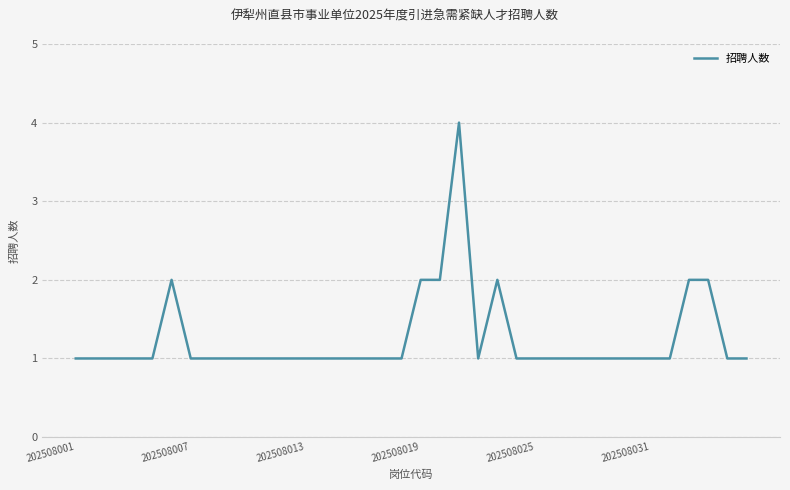

Reading right to left, transcribe all the data shown in this chart.

1	1	2	2	1	1	1	1	1	1	1	1	1	2	1	4	2	2	1	1	1	1	1	1	1	1	1	1	1	1	2	1	1	1	1	1